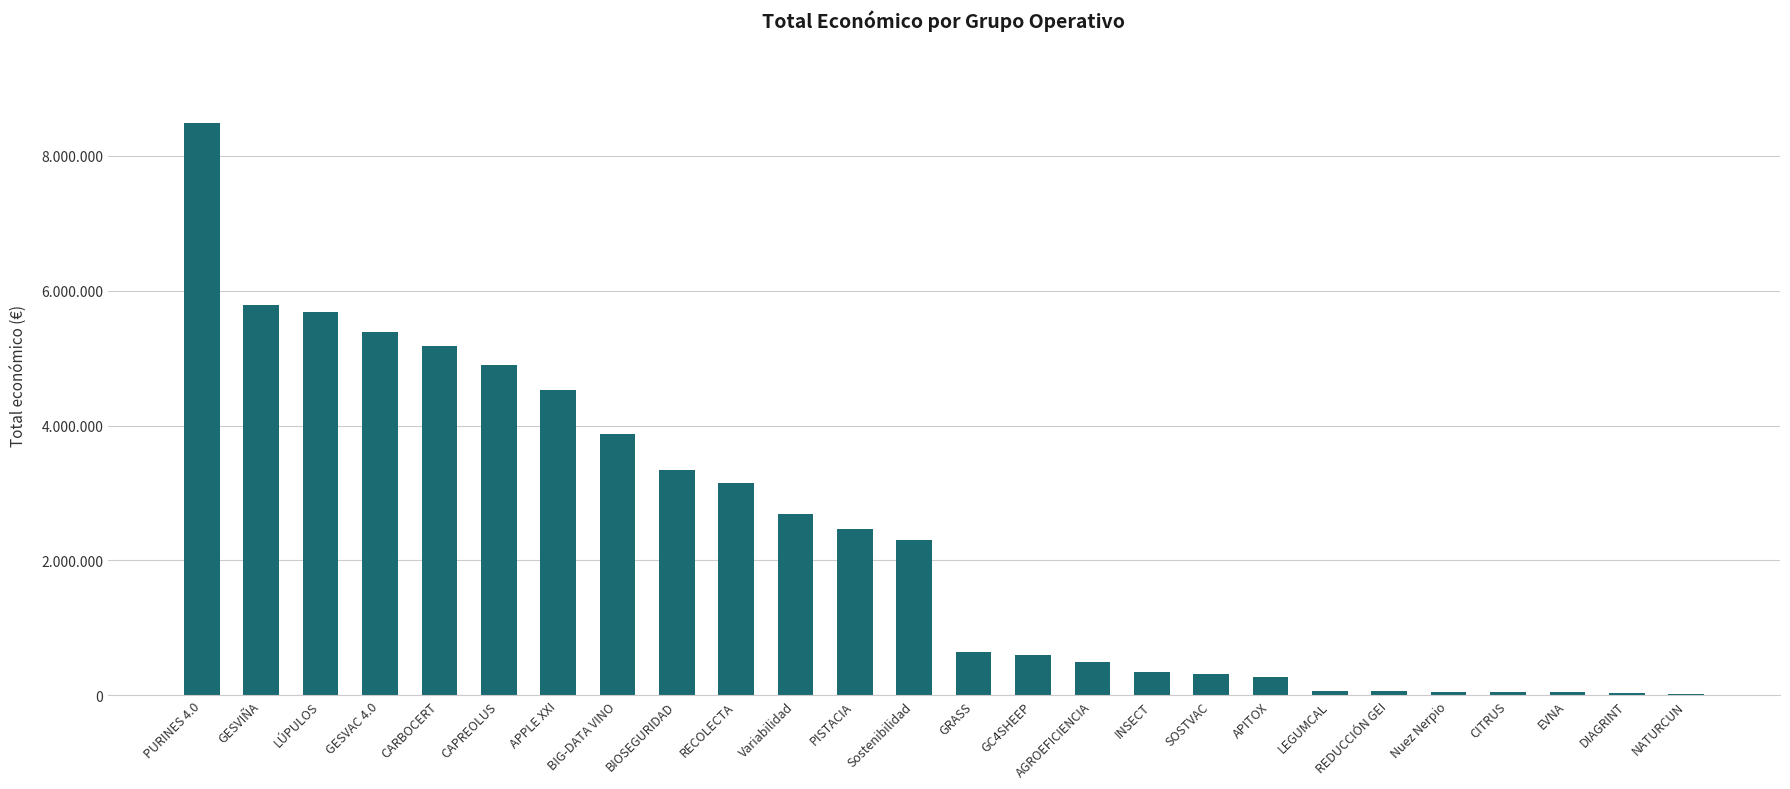

What is the sum of all values?

60753641